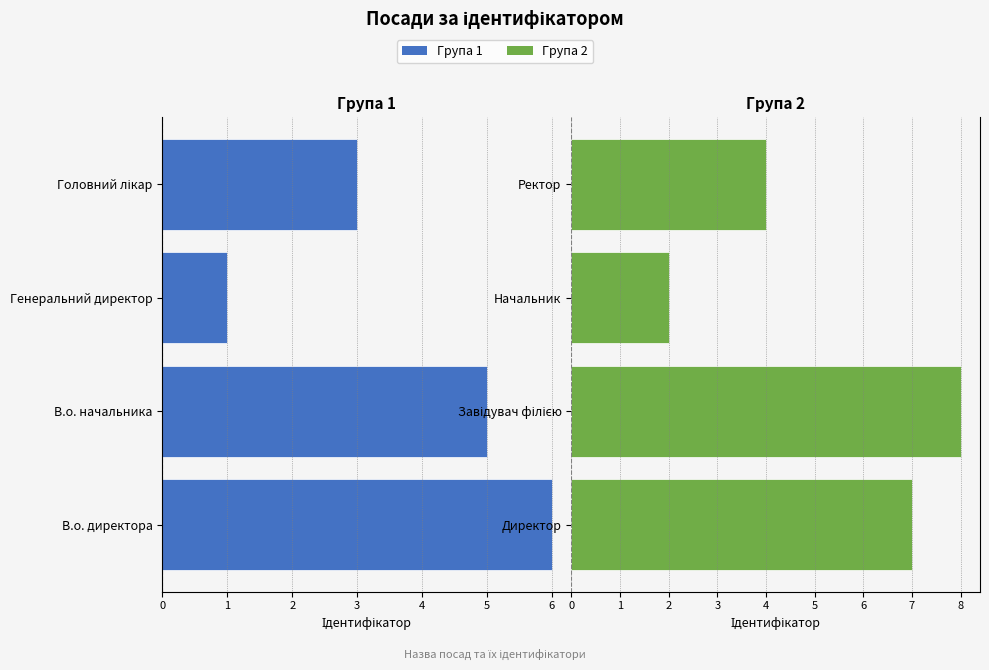

Rank the series at 7 from lowest to highest value.

Група 1, Група 2